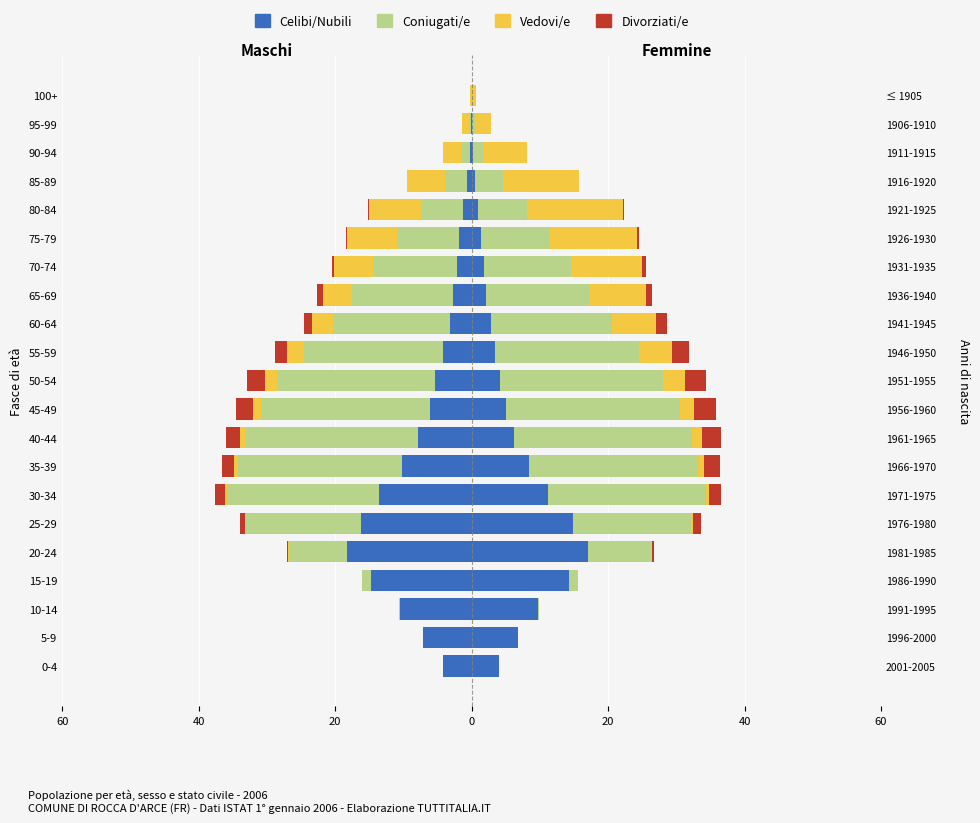

What is the difference between the maximum and minimum values in the Divorziati/e series?

2.6